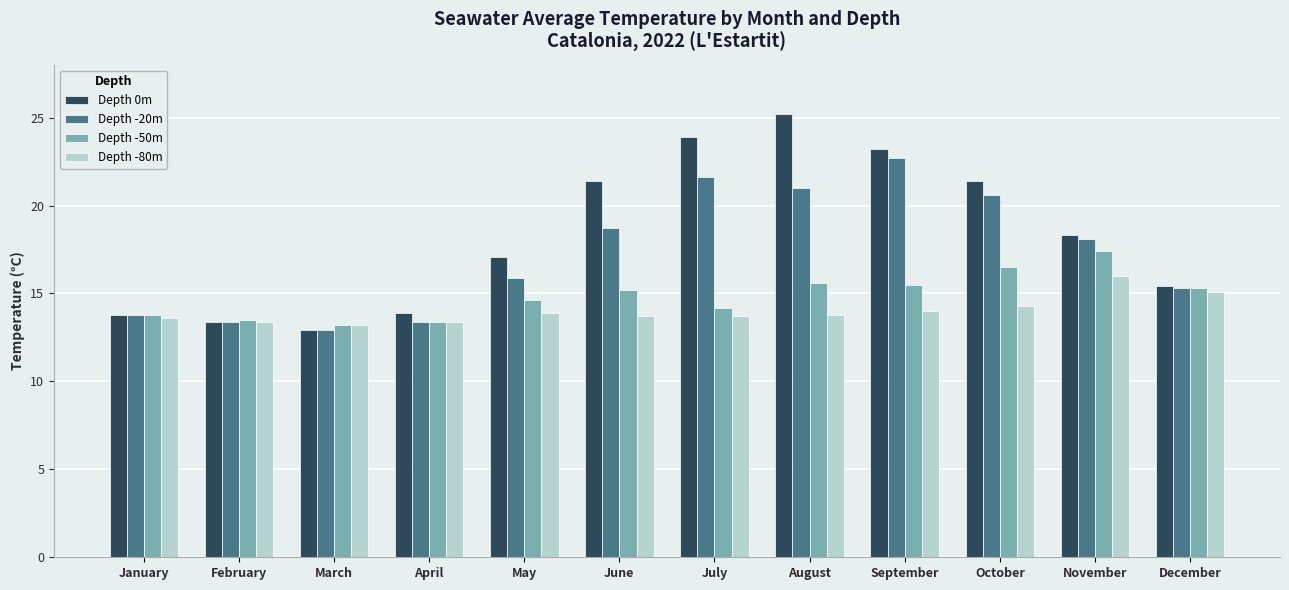

True or false: Depth 0m has a value of 21.4 at October.

True